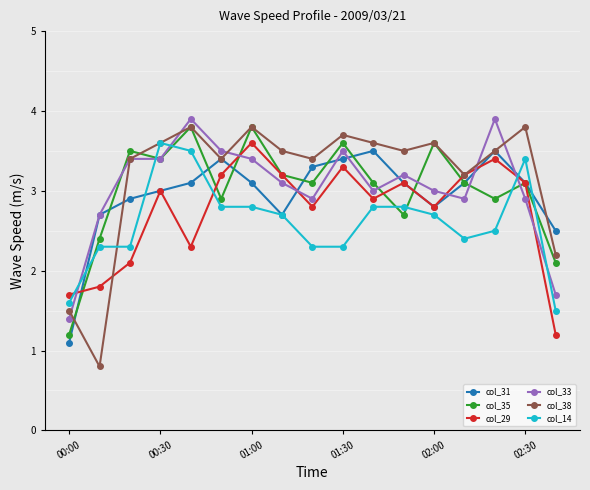

Which series has the widest spread of values?

col_38